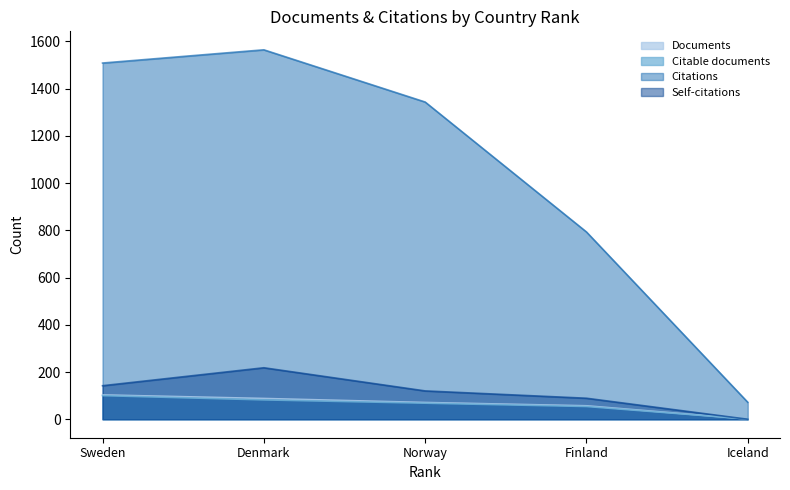

At how many categories does at least one series exceed 569?

4